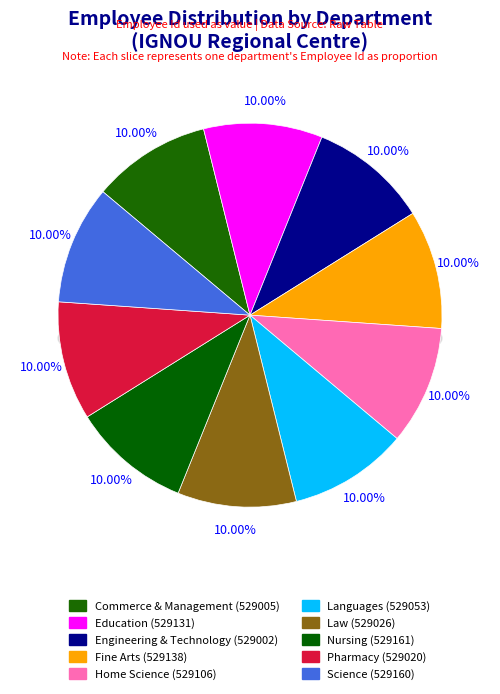

How many slices are in this pie chart?

10